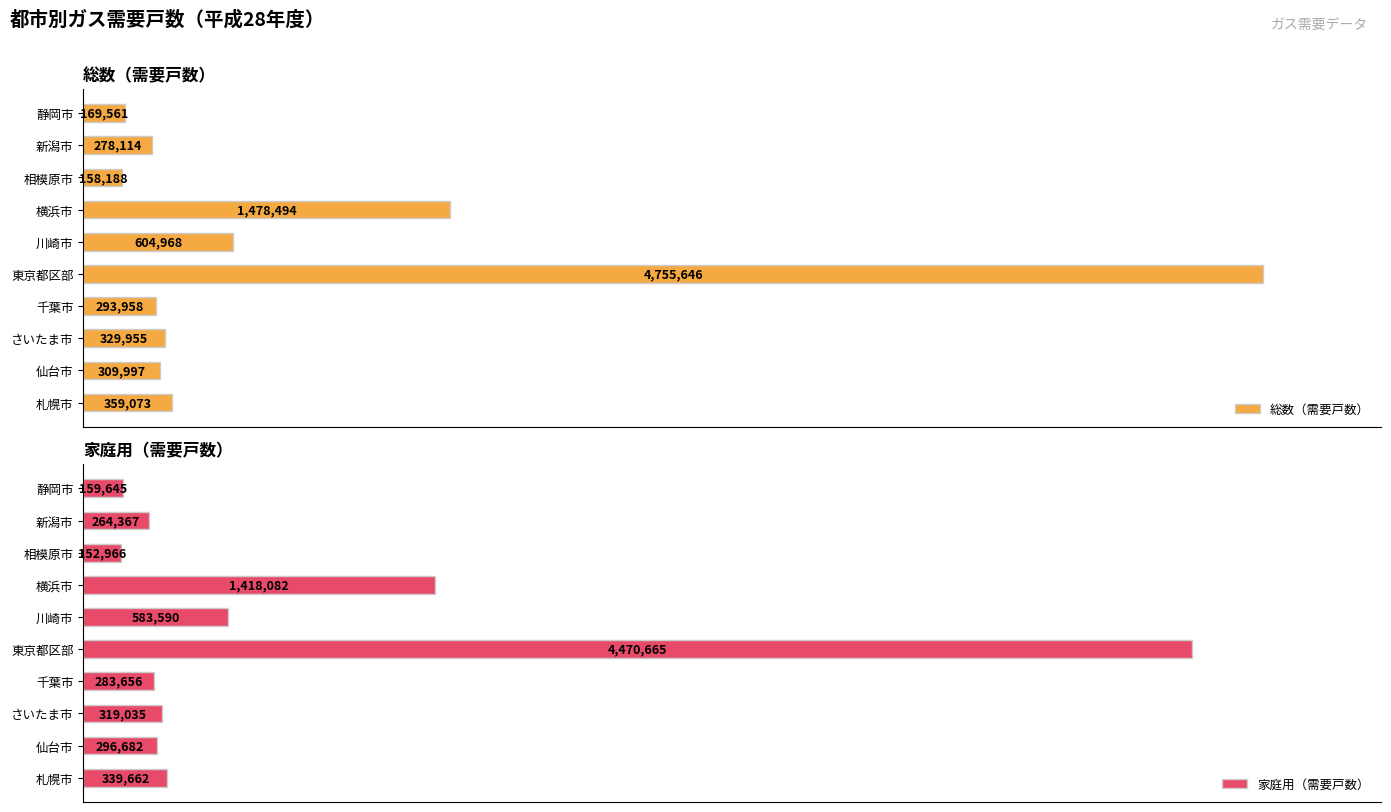

Which series has the largest total across all categories?

総数（需要戸数）